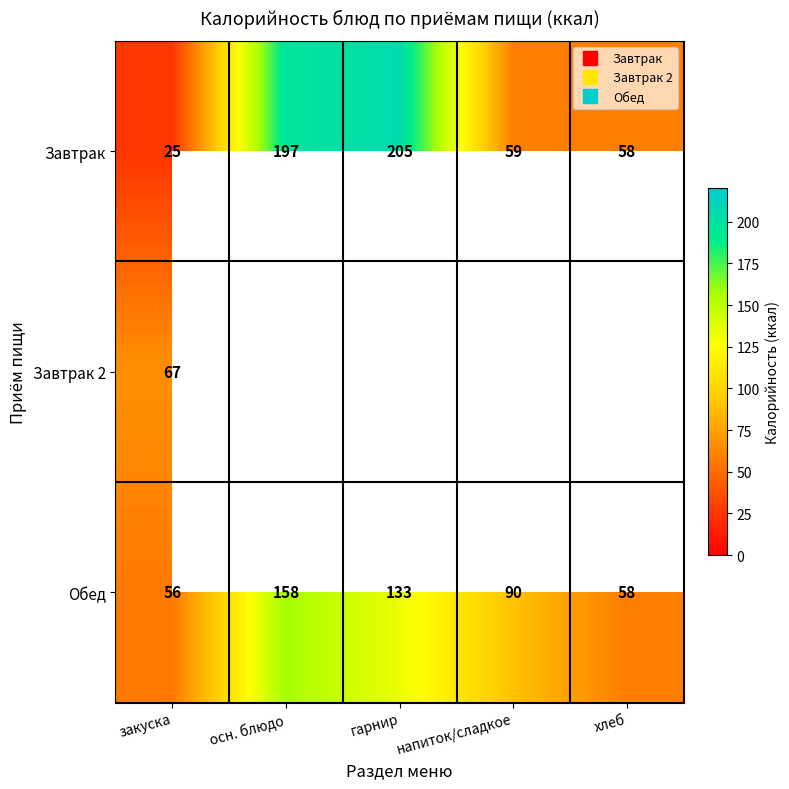

Is the value of Завтрак at гарнир greater than the value of Обед at гарнир?

Yes